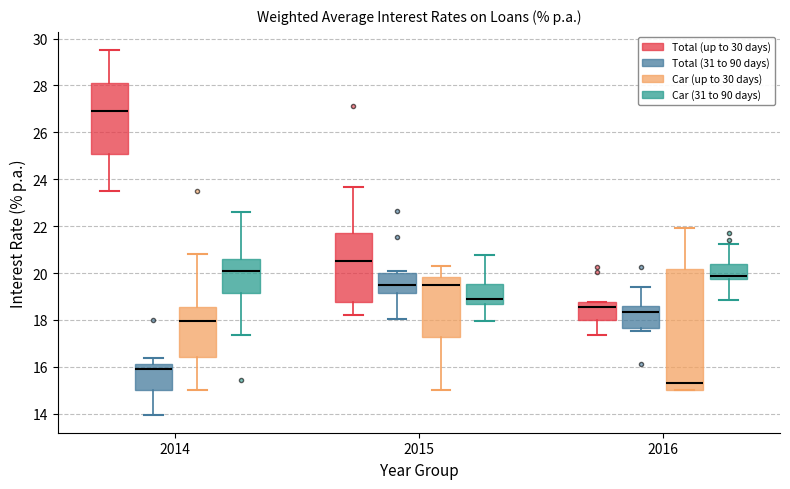

Comparing the boxes themselves (not the whiskers), which one is the tallest?

2016 (Car (up to 30 days))